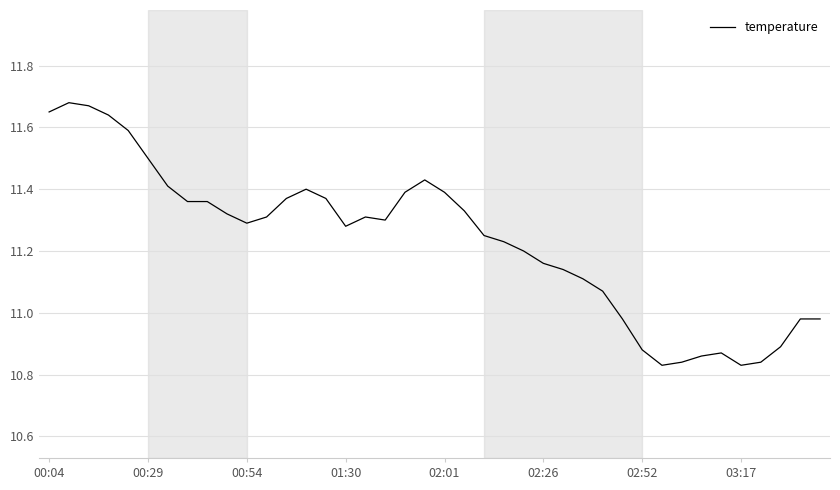

How many points are lower than both their immediate neighbors (excluding endpoints)?

5